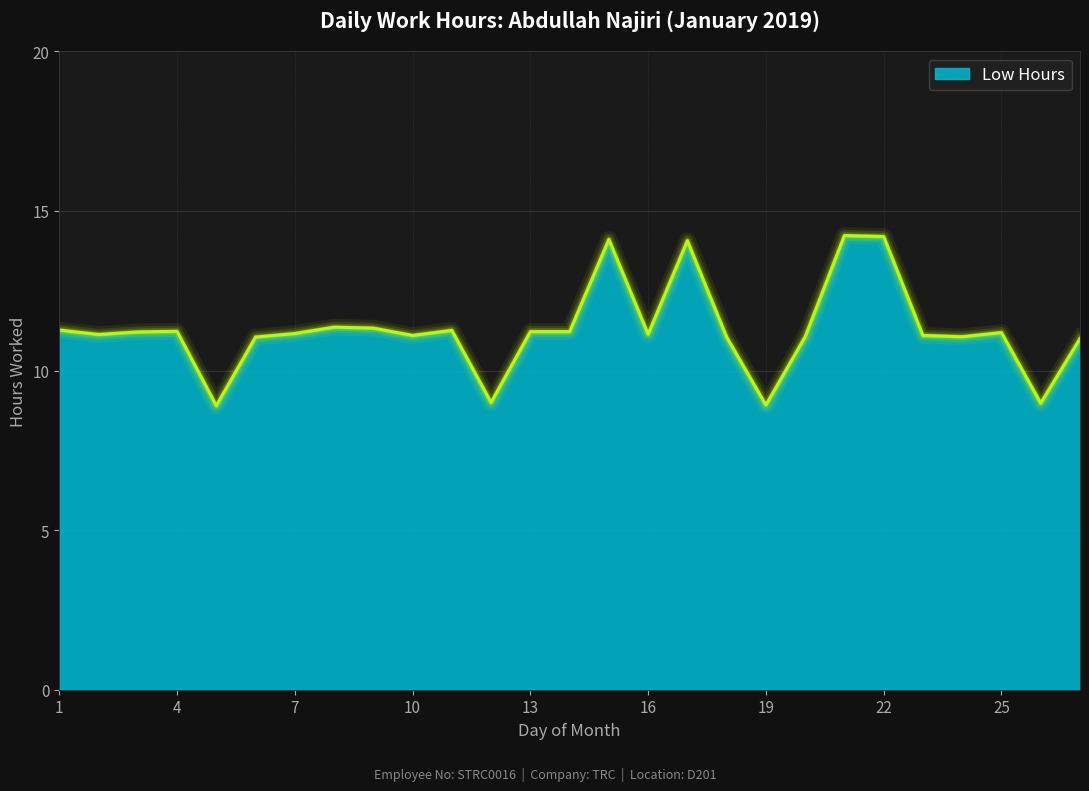

What is the difference between the maximum and minimum values?

5.3